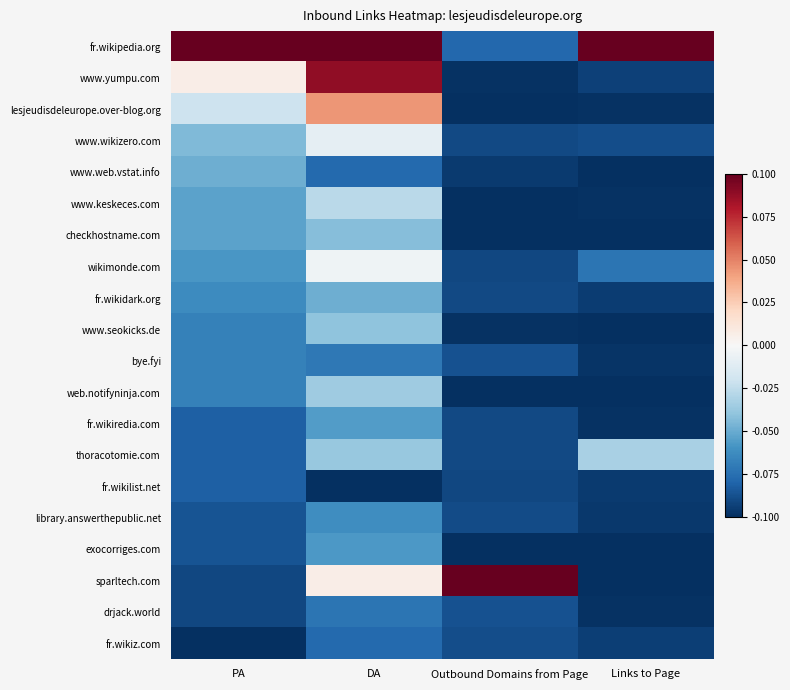

Reading right to left, what are all the values shown in this chart?

fr.wikipedia.org: Links to Page=0.1	Outbound Domains from Page=-0.1	DA=0.1	PA=0.1
www.yumpu.com: Links to Page=-0.1	Outbound Domains from Page=-0.1	DA=0.1	PA=0.0
lesjeudisdeleurope.over-blog.org: Links to Page=-0.1	Outbound Domains from Page=-0.1	DA=0.0	PA=-0.0
www.wikizero.com: Links to Page=-0.1	Outbound Domains from Page=-0.1	DA=-0.0	PA=-0.0
www.web.vstat.info: Links to Page=-0.1	Outbound Domains from Page=-0.1	DA=-0.1	PA=-0.0
www.keskeces.com: Links to Page=-0.1	Outbound Domains from Page=-0.1	DA=-0.0	PA=-0.1
checkhostname.com: Links to Page=-0.1	Outbound Domains from Page=-0.1	DA=-0.0	PA=-0.1
wikimonde.com: Links to Page=-0.1	Outbound Domains from Page=-0.1	DA=-0.0	PA=-0.1
fr.wikidark.org: Links to Page=-0.1	Outbound Domains from Page=-0.1	DA=-0.0	PA=-0.1
www.seokicks.de: Links to Page=-0.1	Outbound Domains from Page=-0.1	DA=-0.0	PA=-0.1
bye.fyi: Links to Page=-0.1	Outbound Domains from Page=-0.1	DA=-0.1	PA=-0.1
web.notifyninja.com: Links to Page=-0.1	Outbound Domains from Page=-0.1	DA=-0.0	PA=-0.1
fr.wikiredia.com: Links to Page=-0.1	Outbound Domains from Page=-0.1	DA=-0.1	PA=-0.1
thoracotomie.com: Links to Page=-0.0	Outbound Domains from Page=-0.1	DA=-0.0	PA=-0.1
fr.wikilist.net: Links to Page=-0.1	Outbound Domains from Page=-0.1	DA=-0.1	PA=-0.1
library.answerthepublic.net: Links to Page=-0.1	Outbound Domains from Page=-0.1	DA=-0.1	PA=-0.1
exocorriges.com: Links to Page=-0.1	Outbound Domains from Page=-0.1	DA=-0.1	PA=-0.1
sparltech.com: Links to Page=-0.1	Outbound Domains from Page=0.1	DA=0.0	PA=-0.1
drjack.world: Links to Page=-0.1	Outbound Domains from Page=-0.1	DA=-0.1	PA=-0.1
fr.wikiz.com: Links to Page=-0.1	Outbound Domains from Page=-0.1	DA=-0.1	PA=-0.1